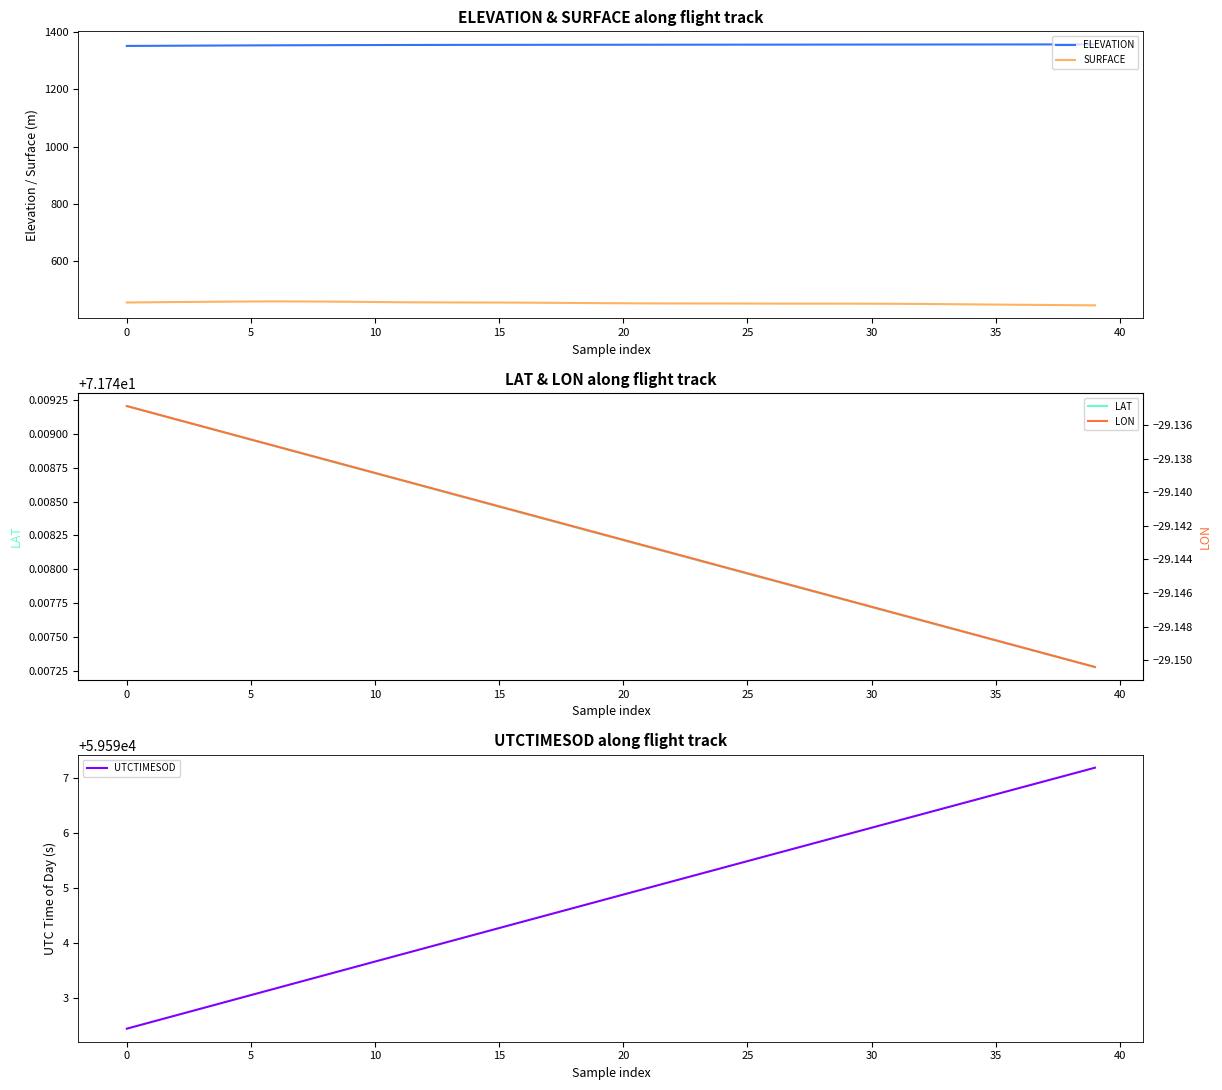

What is the average value of the UTCTIMESOD series?

59594.8